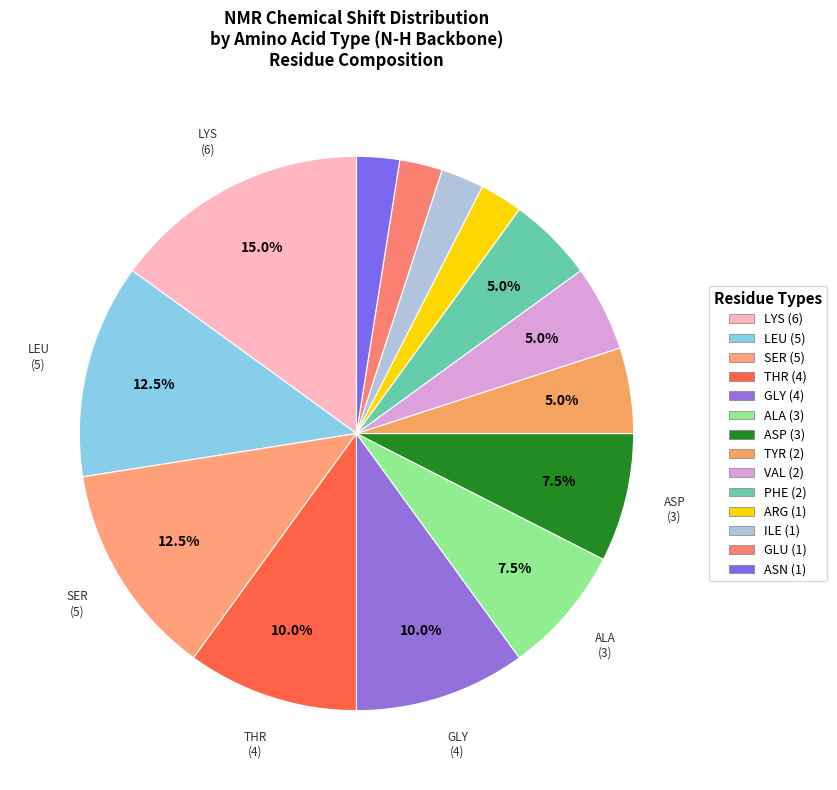

Count the number of slices in the pie.

14